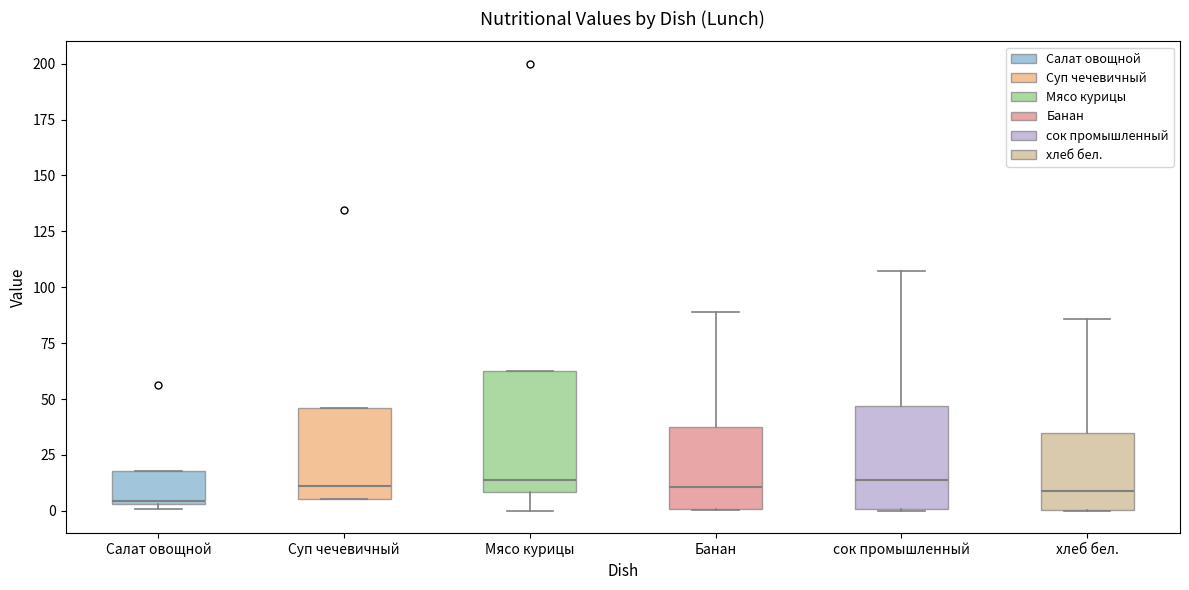

Reading left to right, read every box against the y-axis: the position of its median line, the range the box covers, and the ends of its whiskers. The values are not printed on the chart, so give them approximately, as read against the axis.

Салат овощной: median 5, box 5 to 20, whiskers 0 to 20
Суп чечевичный: median 10, box 5 to 45, whiskers 5 to 45
Мясо курицы: median 15, box 10 to 65, whiskers 0 to 65
Банан: median 10, box 0 to 35, whiskers 0 to 90
сок промышленный: median 15, box 0 to 45, whiskers 0 to 105
хлеб бел.: median 10, box 0 to 35, whiskers 0 to 85